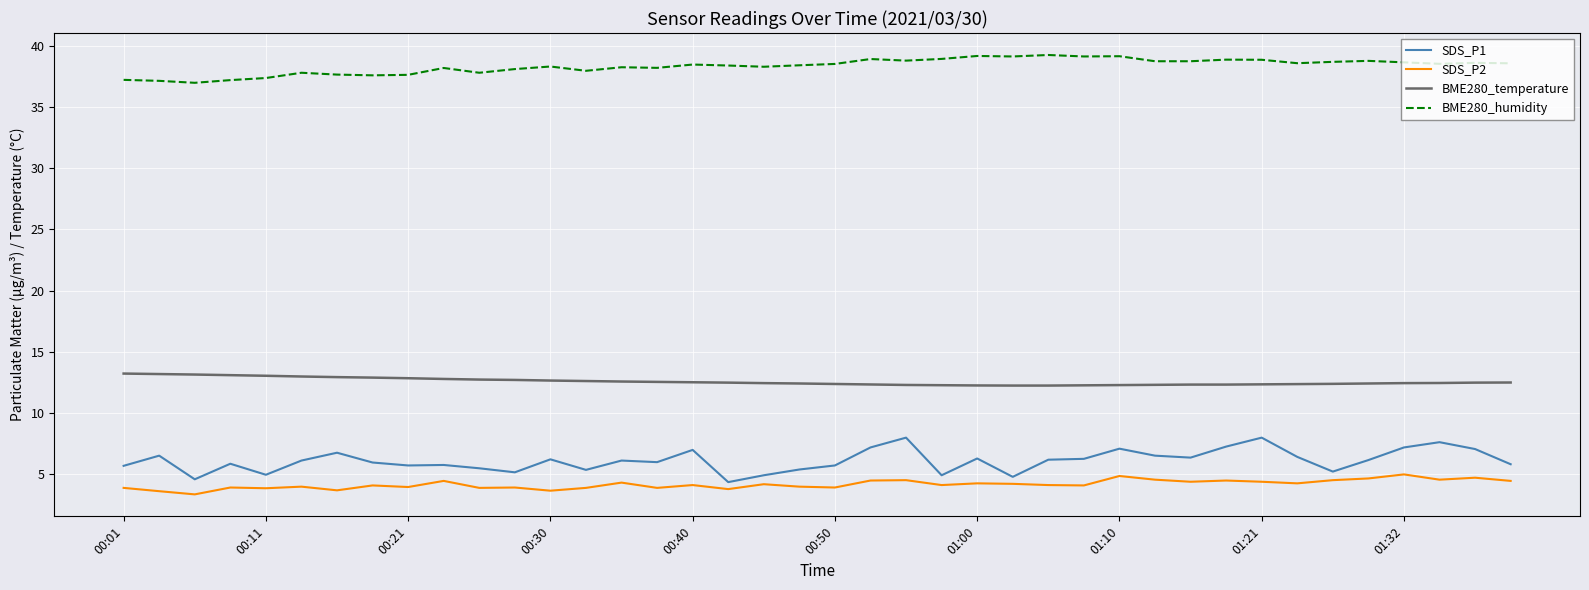

Which series has the largest range (max minus min)?

SDS_P1